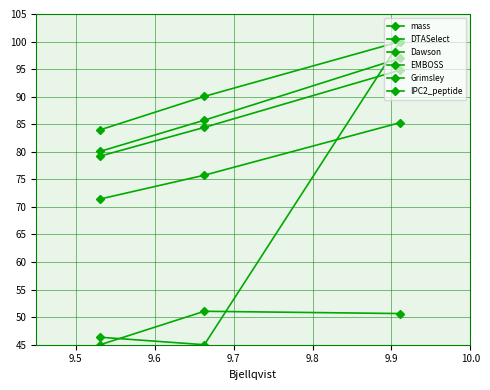

What is the sum of all Dawson values?

258.5